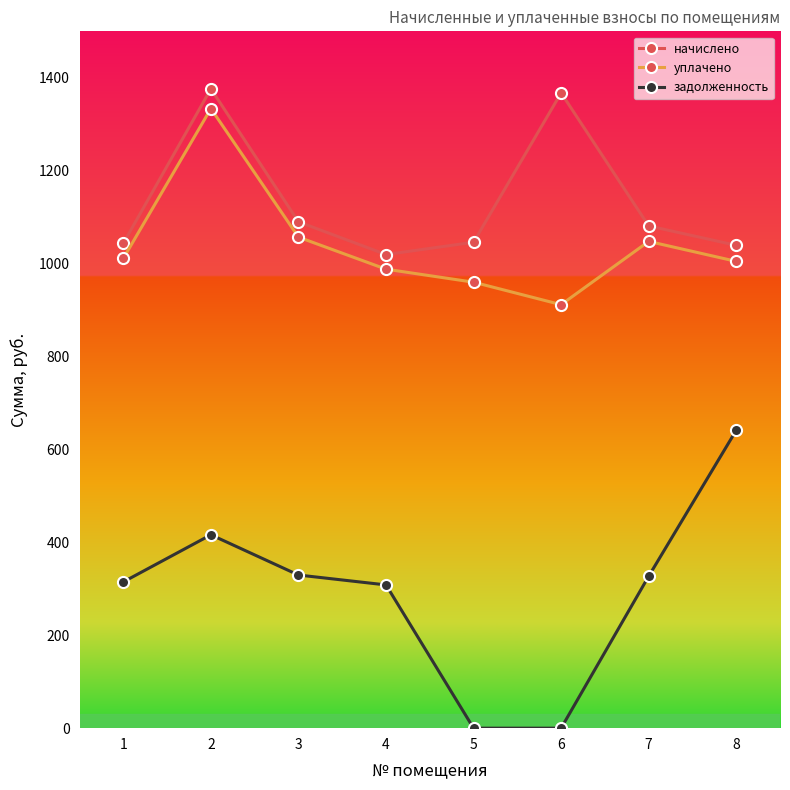

The value of уплачено at 2 is 2204.0. True or false?

False